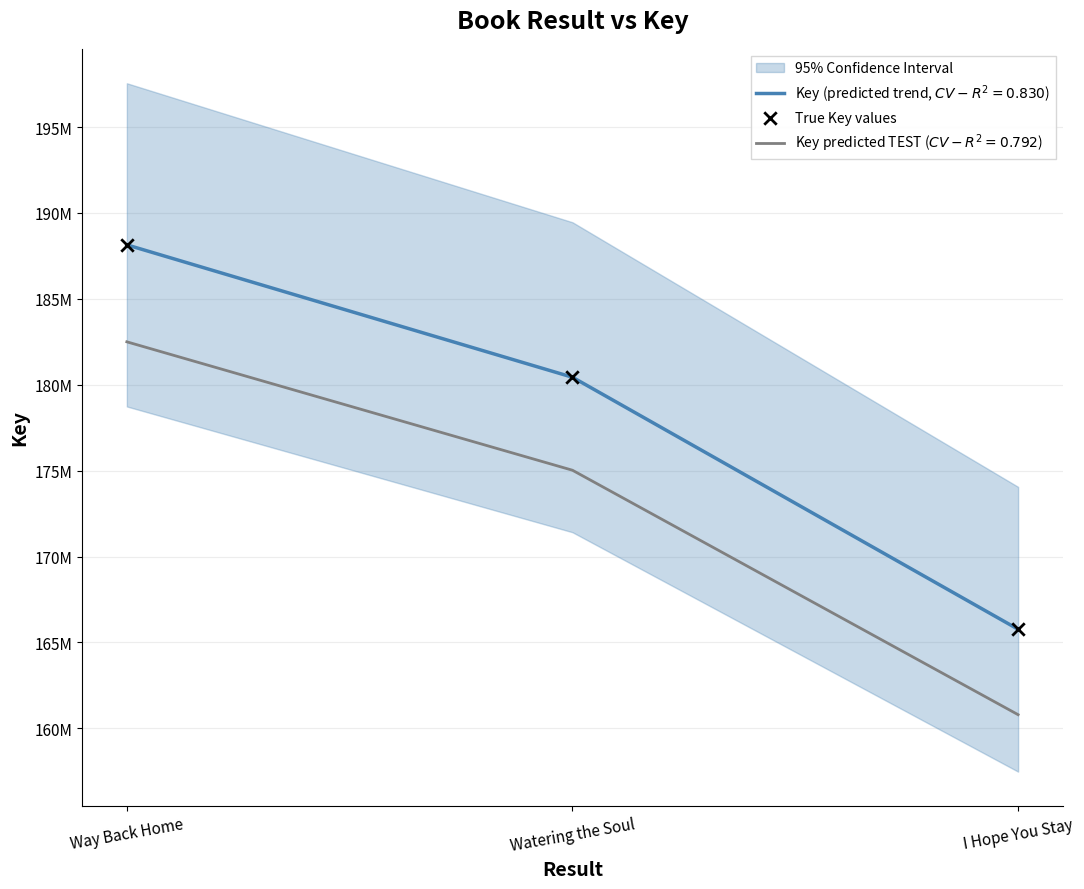

Approximately how many times larger is the value at Way Back Home compared to Watering the Soul?

1.0